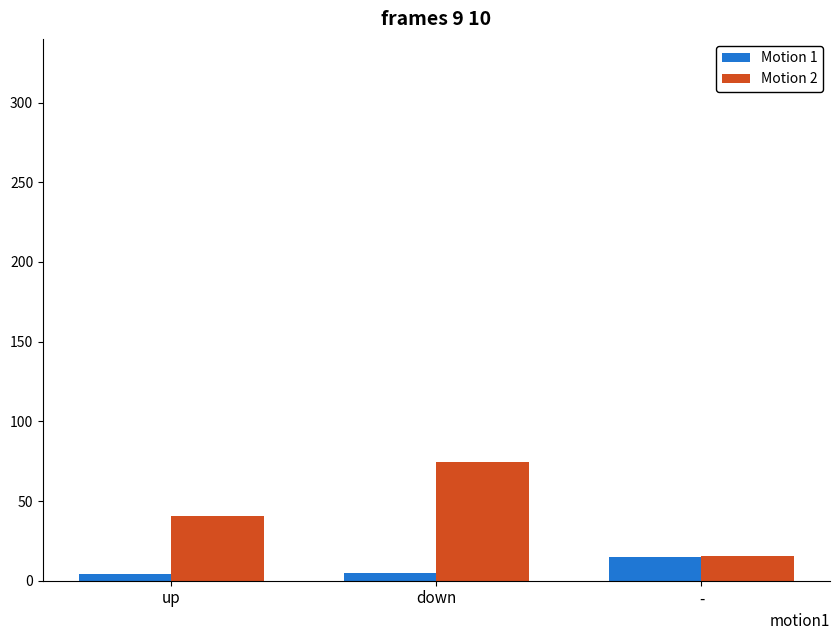

Are the bars horizontal?

No